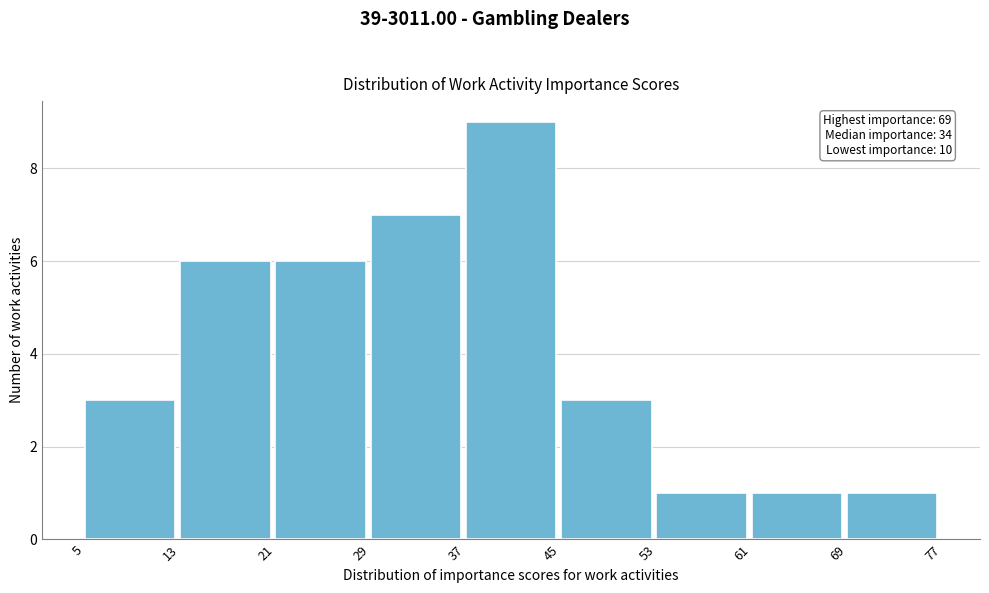

Over which range of the x-axis is the bar tallest?

37 to 45